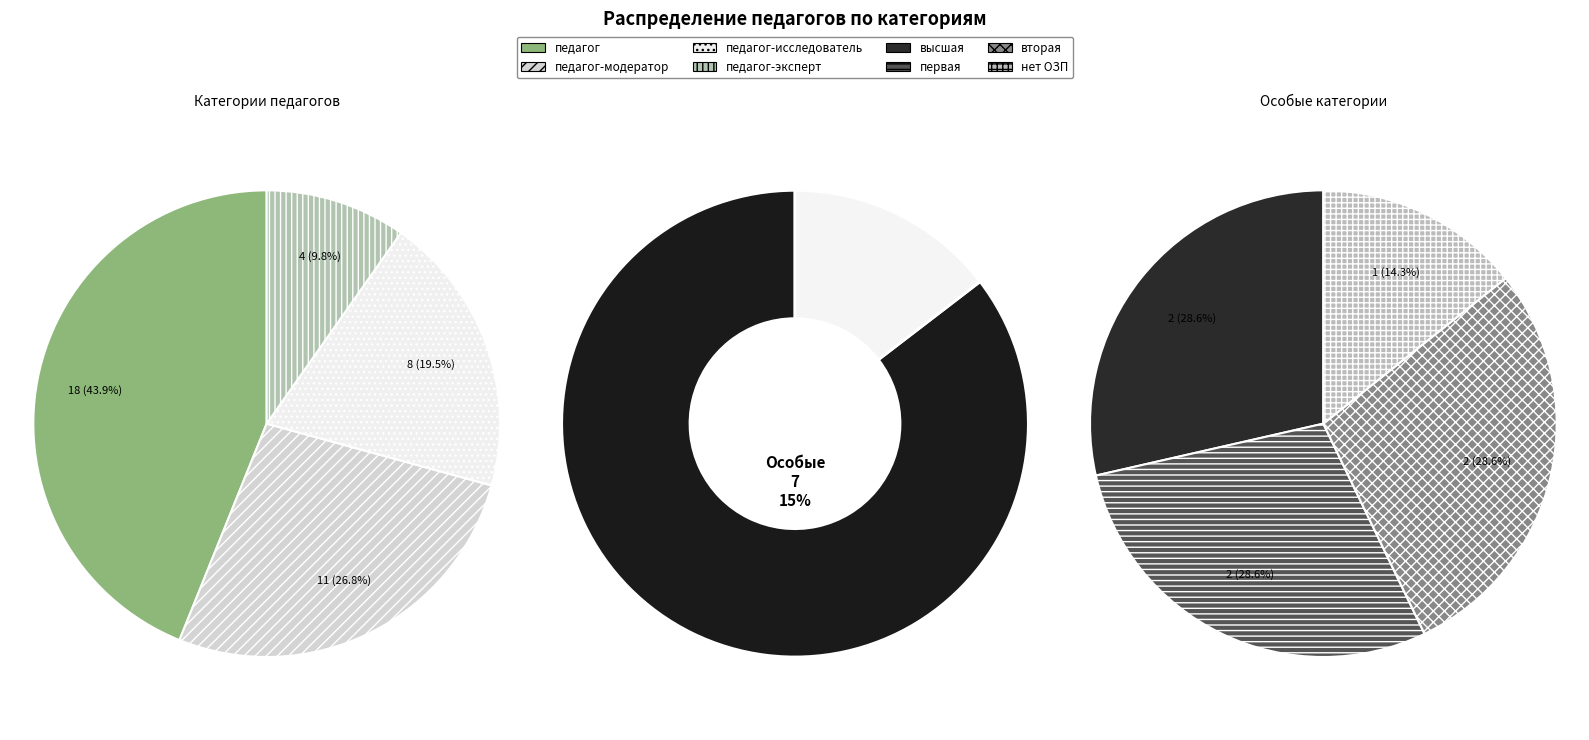

What is the ratio of the value at нет ОЗП to the value at первая?

0.5